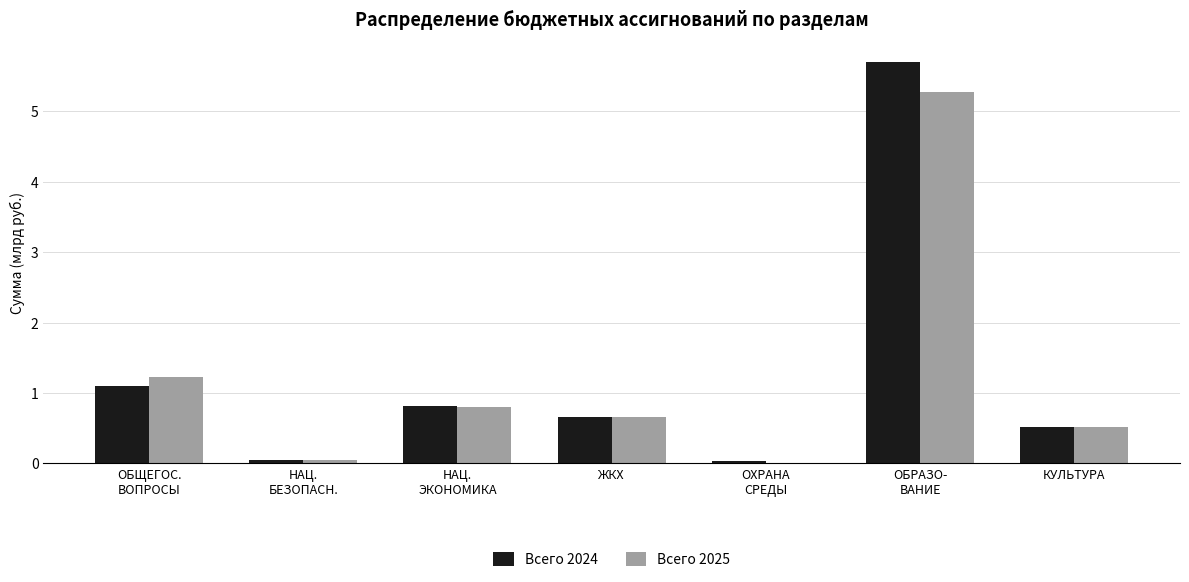

Which series has the largest total across all categories?

Всего 2024